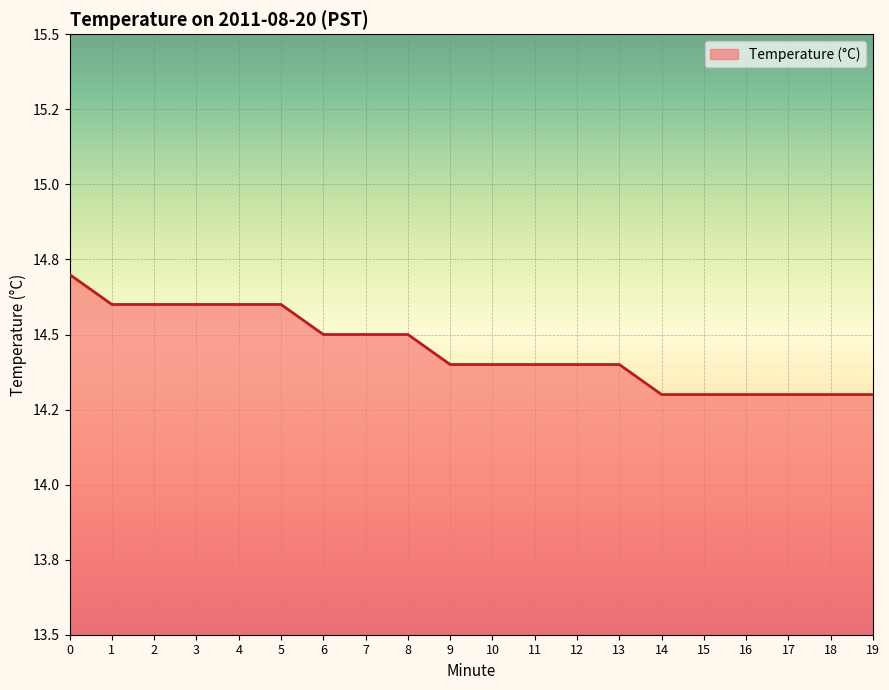

Does the chart display data point markers on the line(s)?

No